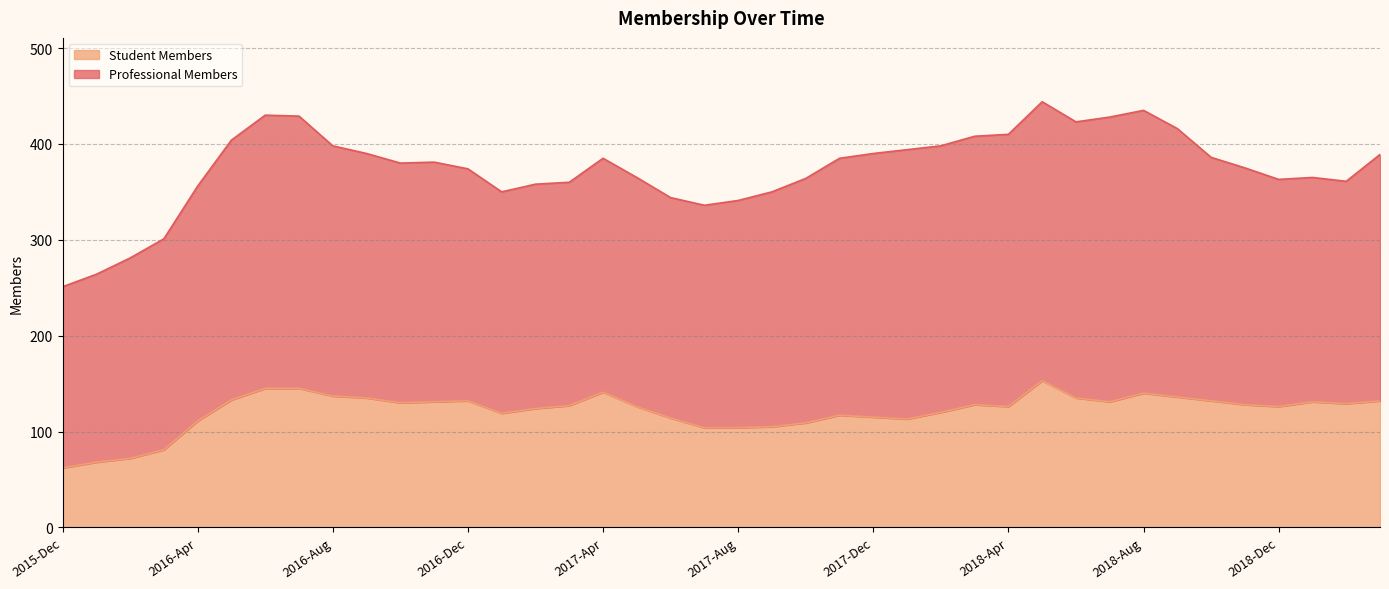

How many lines are shown in the chart?

2